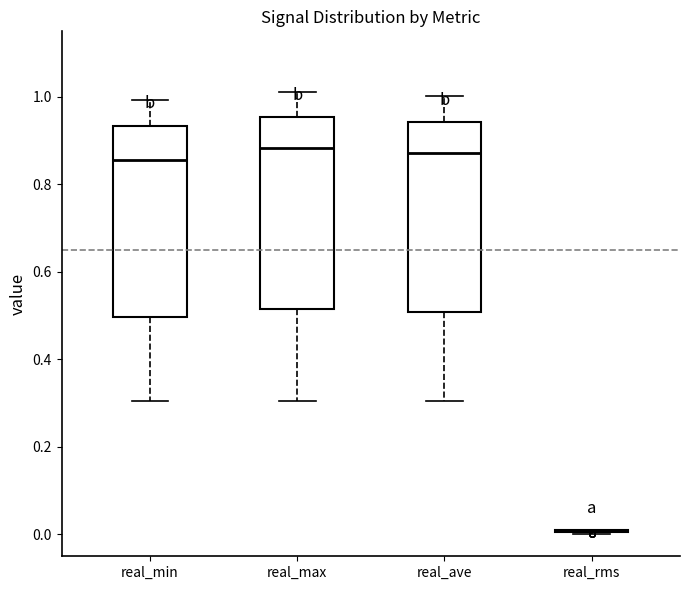

Reading left to right, read every box against the y-axis: the position of its median line, the range the box covers, and the ends of its whiskers. The values are not printed on the chart, so give them approximately, as read against the axis.

real_min: median 0.86, box 0.50 to 0.94, whiskers 0.30 to 1.00
real_max: median 0.88, box 0.52 to 0.96, whiskers 0.30 to 1.02
real_ave: median 0.88, box 0.50 to 0.94, whiskers 0.30 to 1.00
real_rms: box collapsed to a line at 0.00, whiskers 0.00 to 0.02